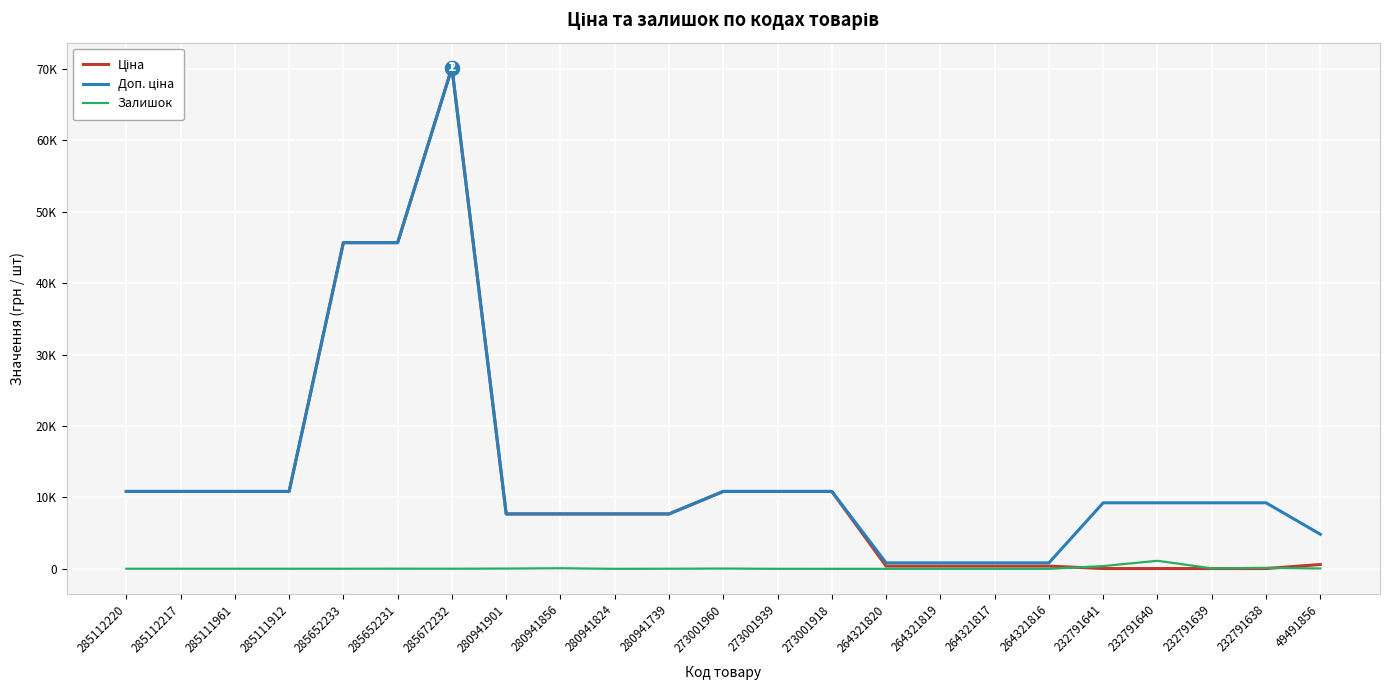

Is this an area chart (filled region under the line)?

No